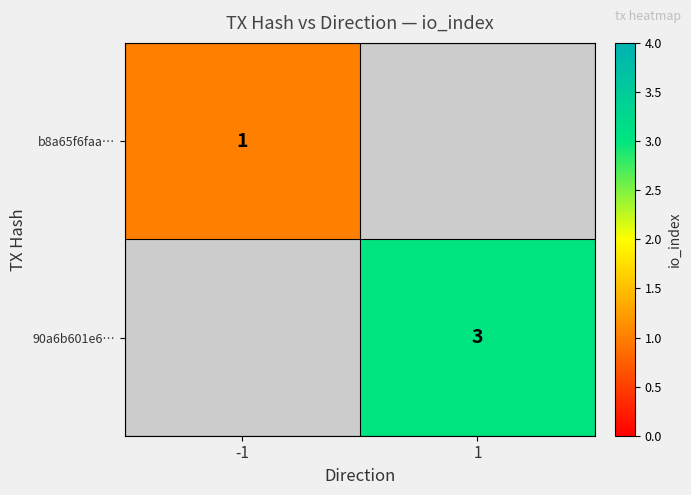

At how many categories does at least one series exceed 1?

1